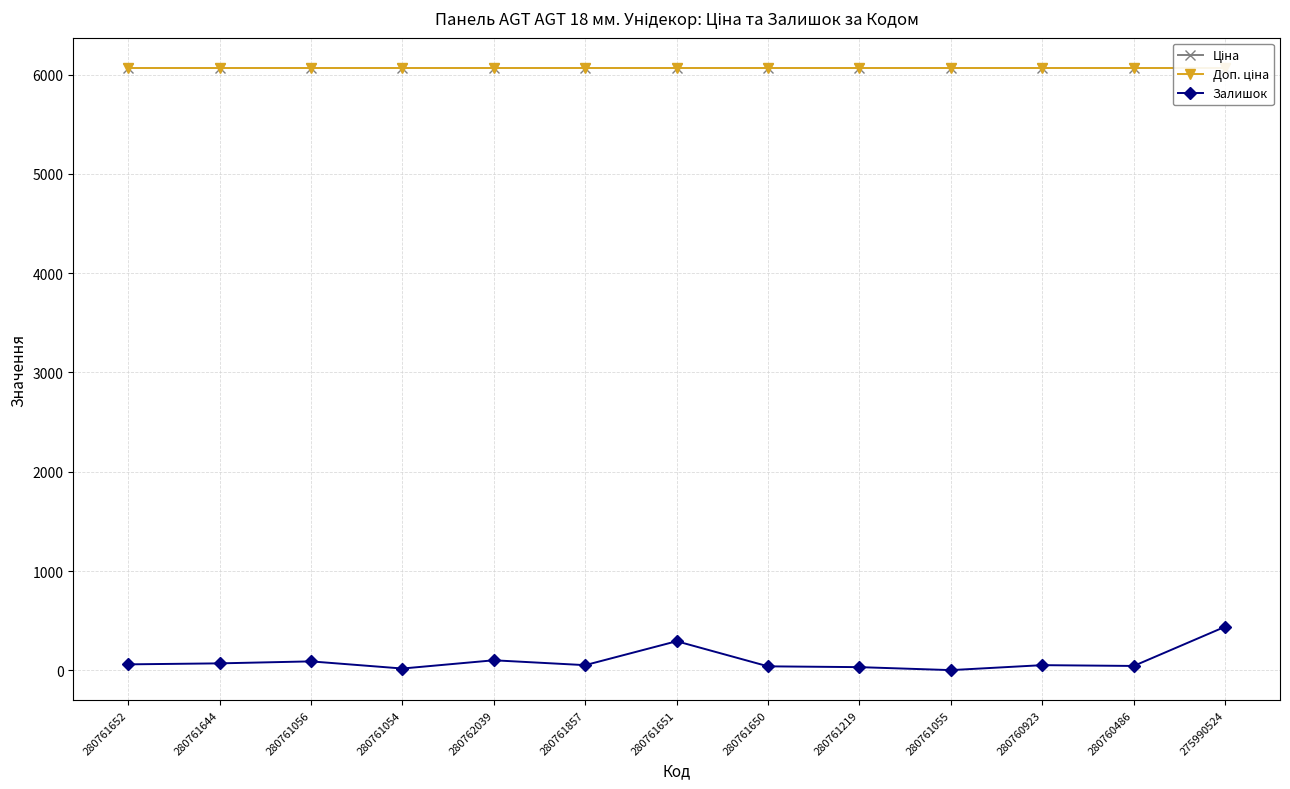

What position from the left is 280761055?

10